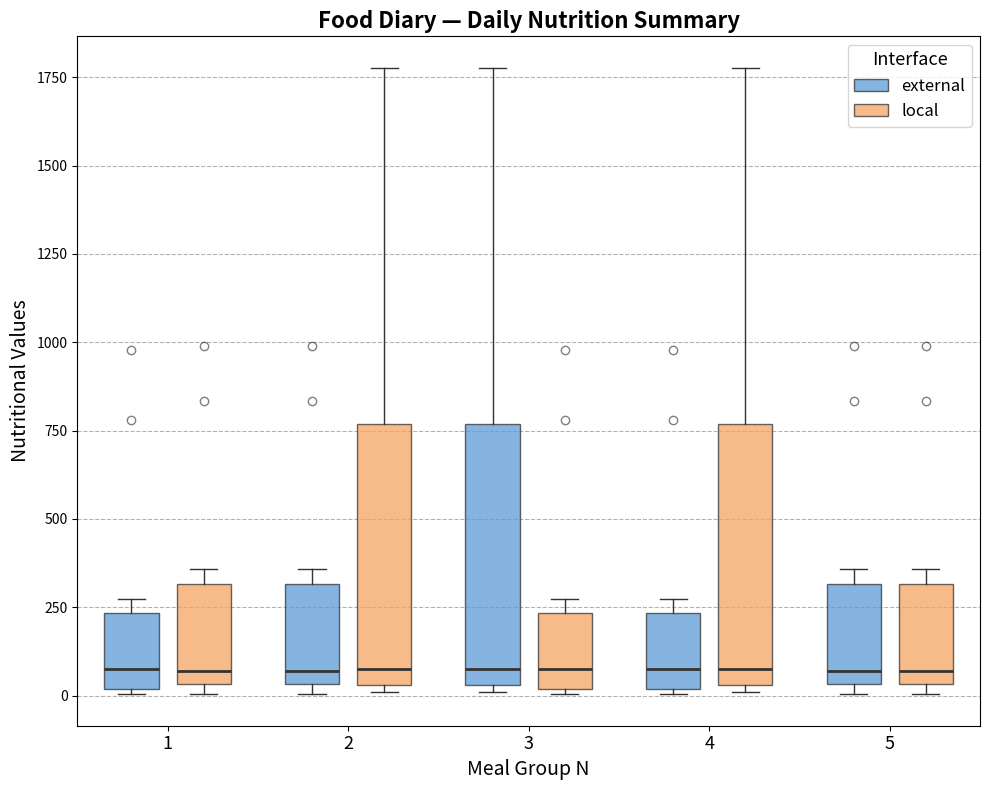

Reading left to right, transcribe this box plot: for each box, give where its median line is, the range the box spans, and where its two whiskers end, as read against the y-axis. The values are not printed on the chart, so give them approximately, as read against the axis.

1 (external): median 100, box 0 to 250, whiskers 0 to 250 (just above the box's upper edge)
1 (local): median 50 (just above the box's lower edge), box 50 to 300, whiskers 0 to 350
2 (external): median 50 (just above the box's lower edge), box 50 to 300, whiskers 0 to 350
2 (local): median 100, box 50 to 750, whiskers 0 to 1800
3 (external): median 100, box 50 to 750, whiskers 0 to 1800
3 (local): median 100, box 0 to 250, whiskers 0 to 250 (just above the box's upper edge)
4 (external): median 100, box 0 to 250, whiskers 0 to 250 (just above the box's upper edge)
4 (local): median 100, box 50 to 750, whiskers 0 to 1800
5 (external): median 50 (just above the box's lower edge), box 50 to 300, whiskers 0 to 350
5 (local): median 50 (just above the box's lower edge), box 50 to 300, whiskers 0 to 350